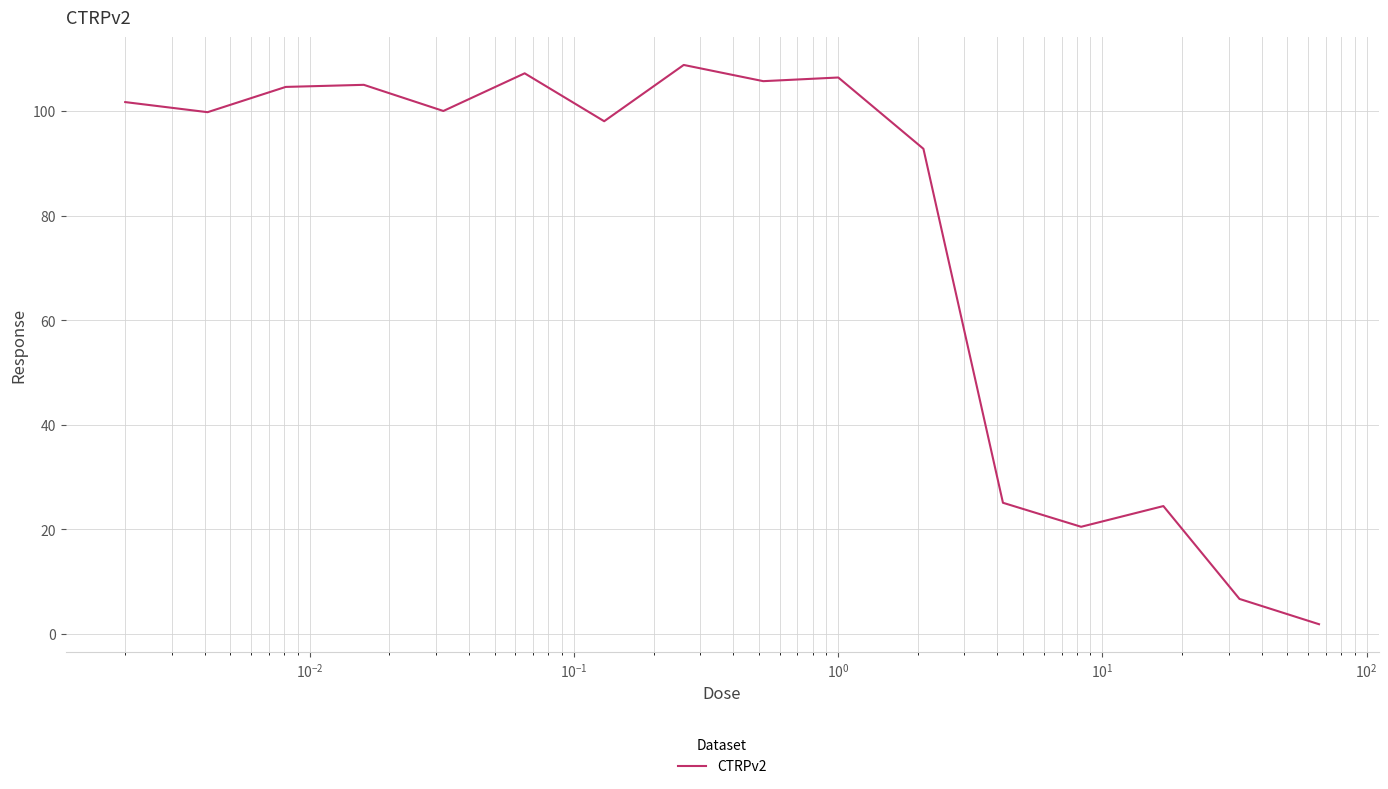

Does the chart have visible grid lines?

Yes